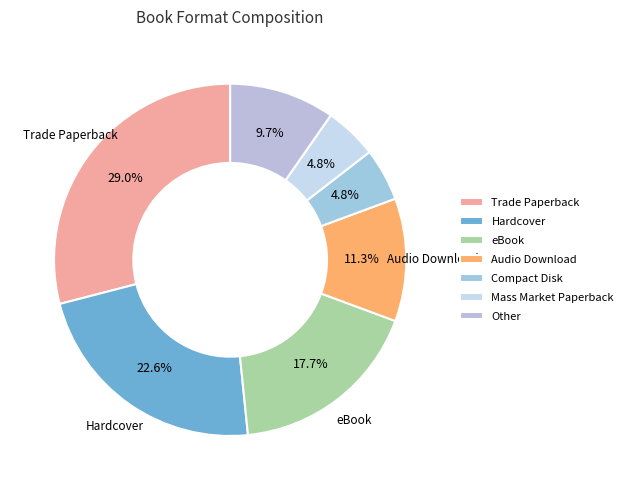

To the nearest percent, what percentage of the pie is Trade Paperback?

29%